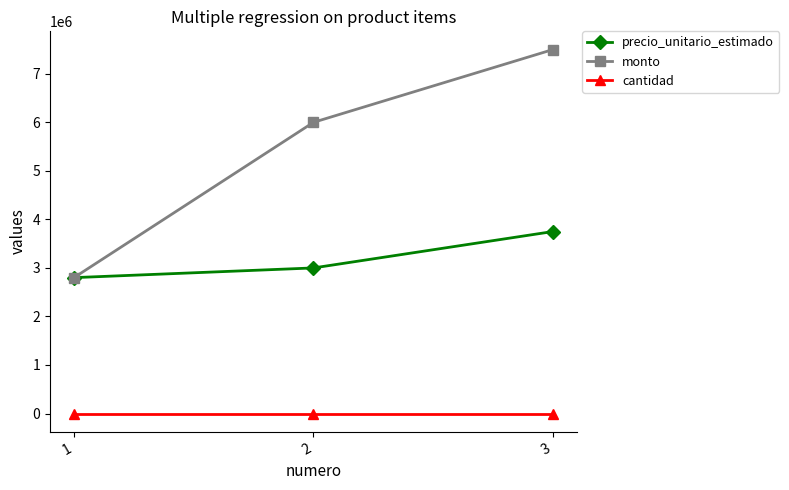

What is the value of the precio_unitario_estimado point at the 2nd from the left?

3000000